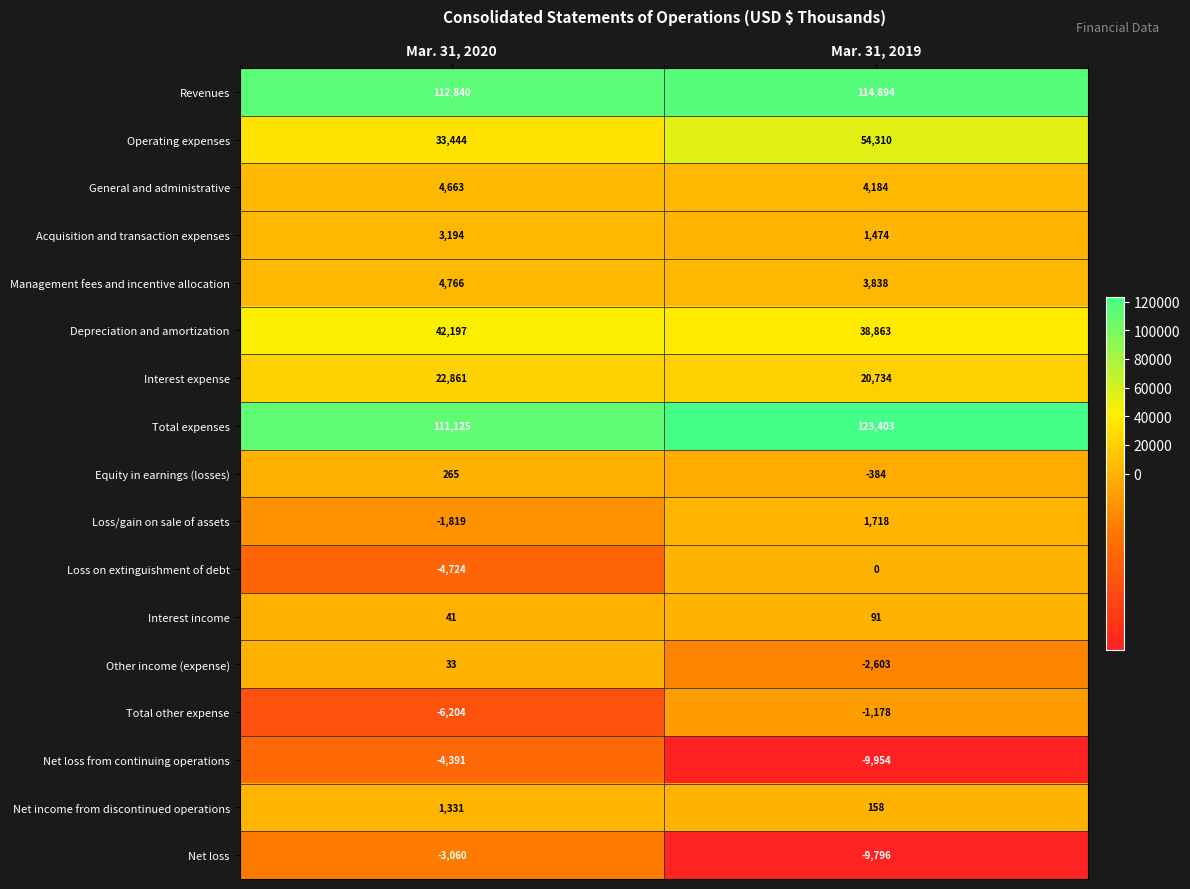

What is the difference between the maximum and minimum values in the Loss/gain on sale of assets series?

3537